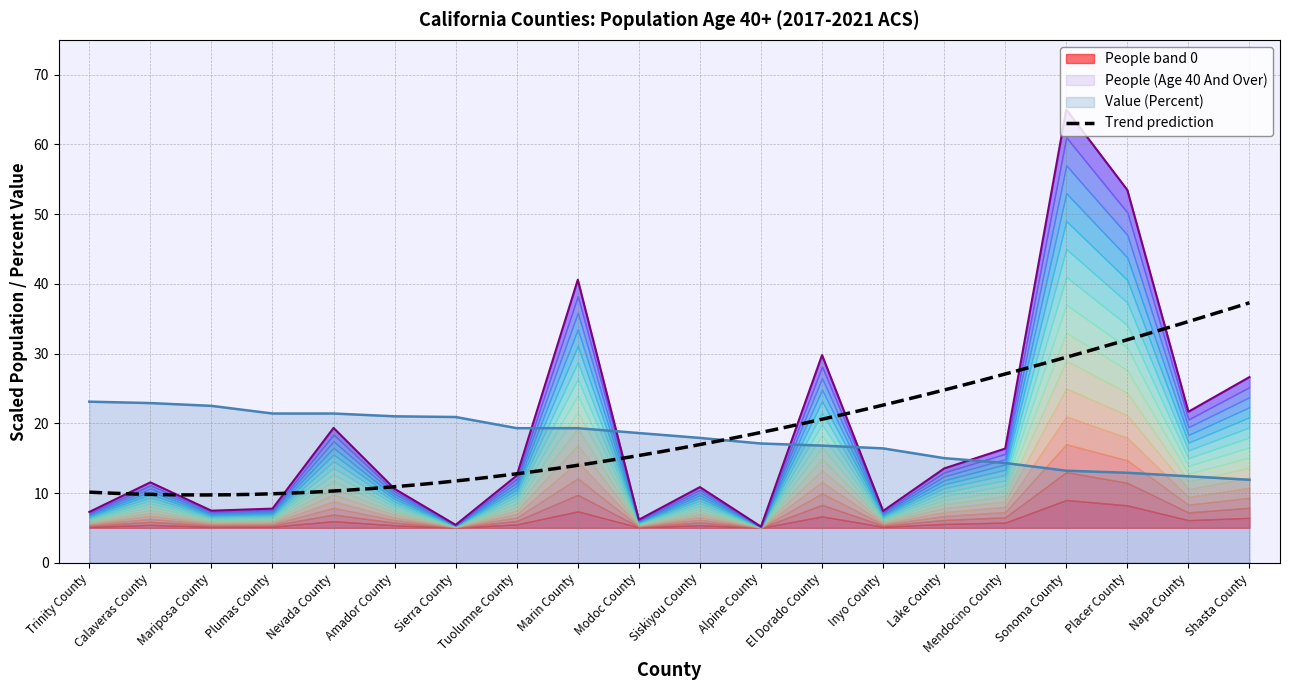

At which category is the sum across all series the highest?

Sonoma County